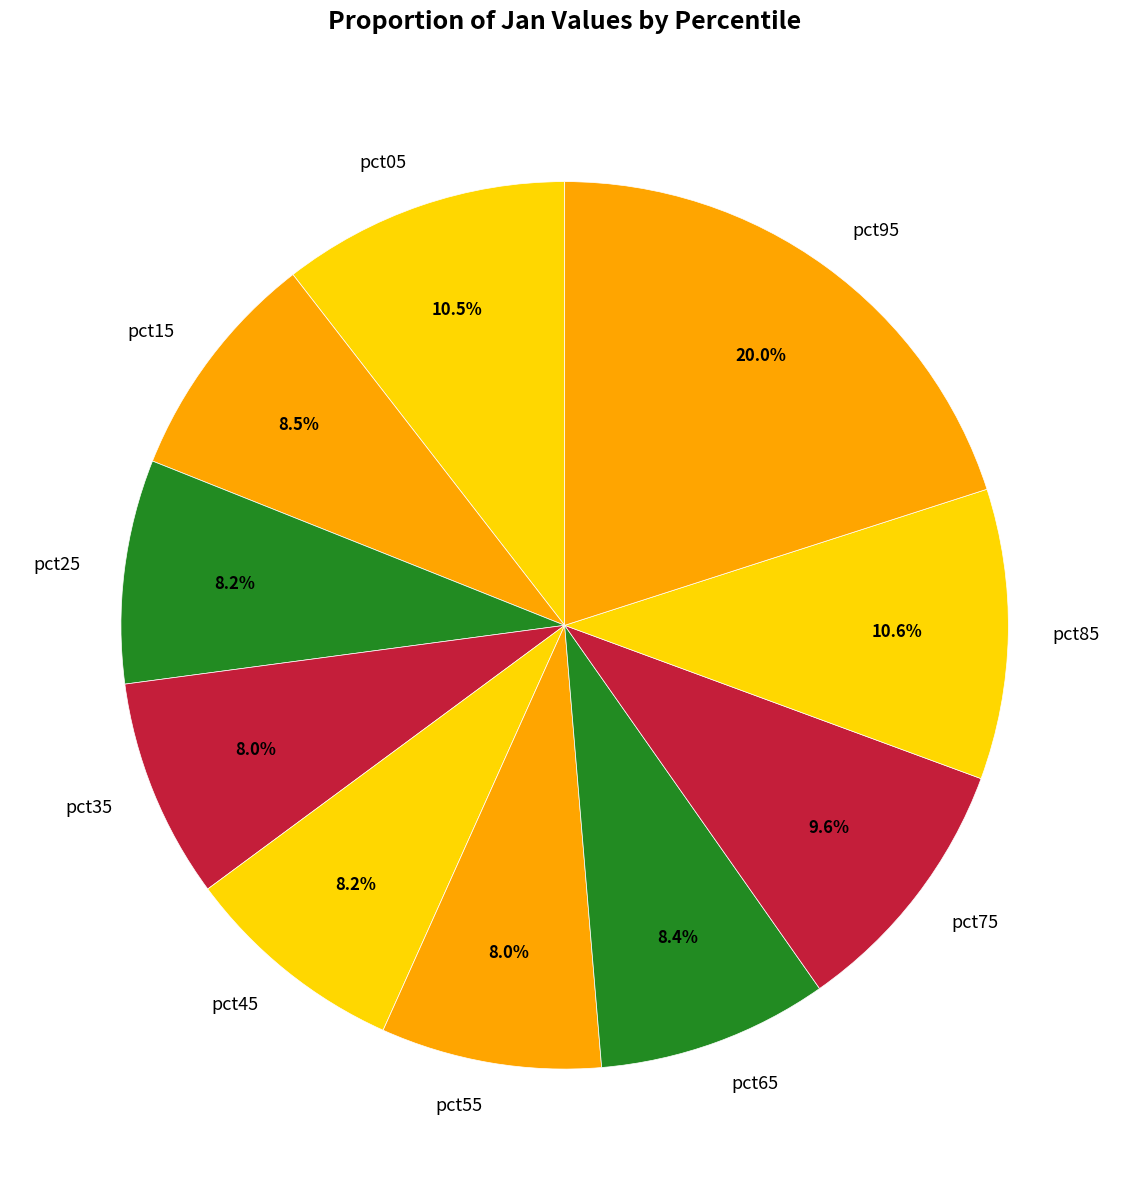

How many segments does this pie chart have?

10